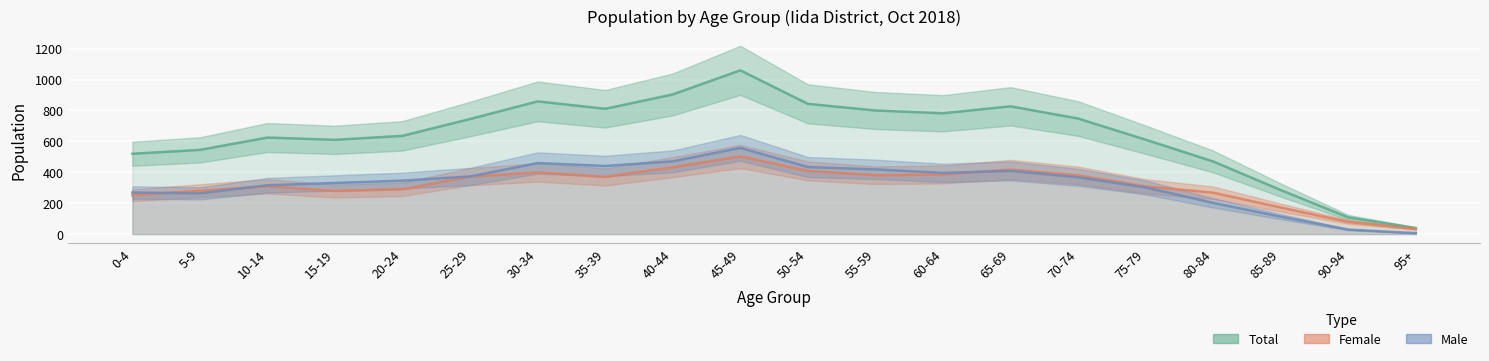

Which series ends up on top after the final intersection of Male and Female?

Female